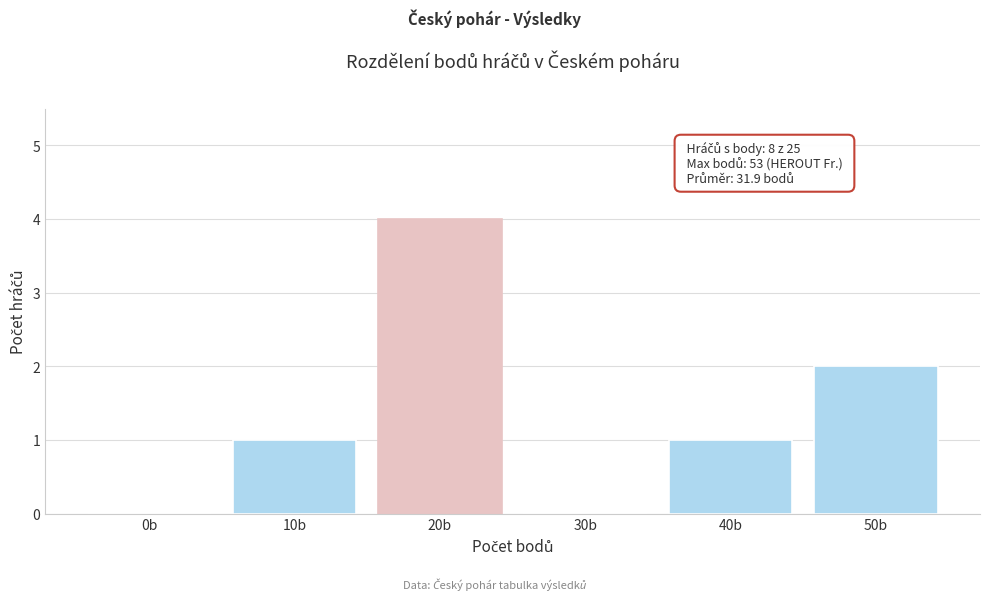

Reading right to left, extract all data points from this chart.

50b=2	40b=1	30b=0	20b=4	10b=1	0b=0